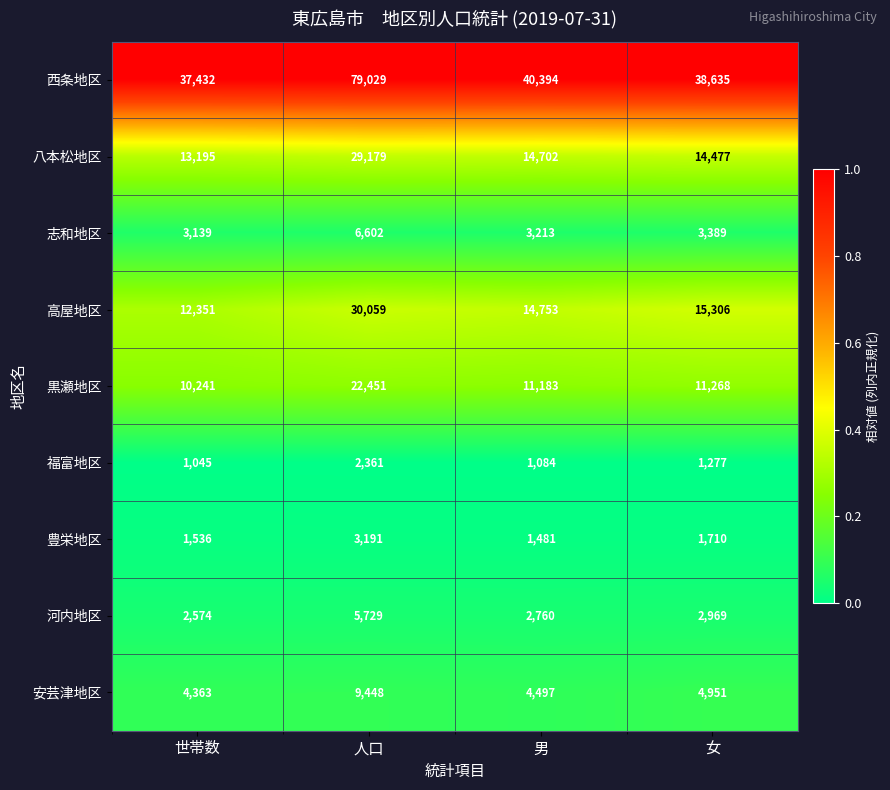

Is it true that 豊栄地区 equals 1009 at 男?

False